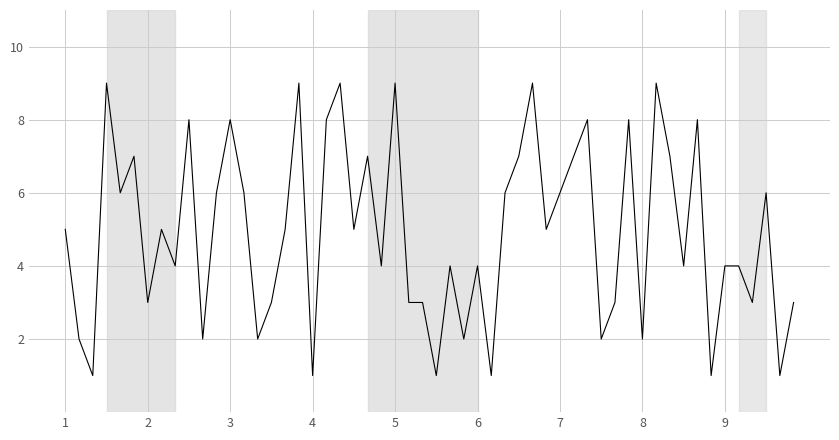

What is the difference between the maximum and minimum values?

8